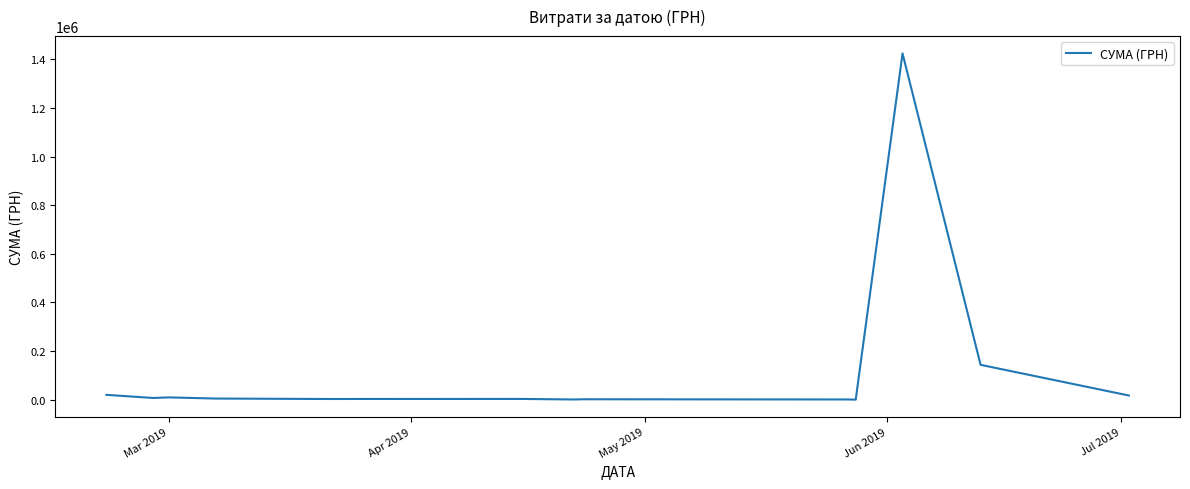

What is the difference between the maximum and minimum values?

1424739.2